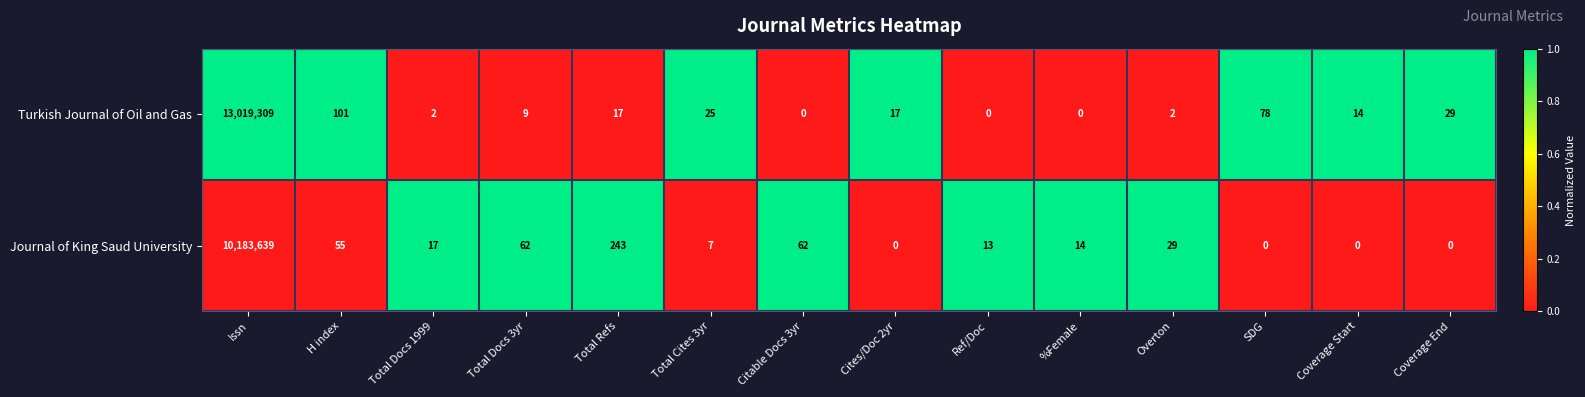

How many categories are shown in the chart?

14